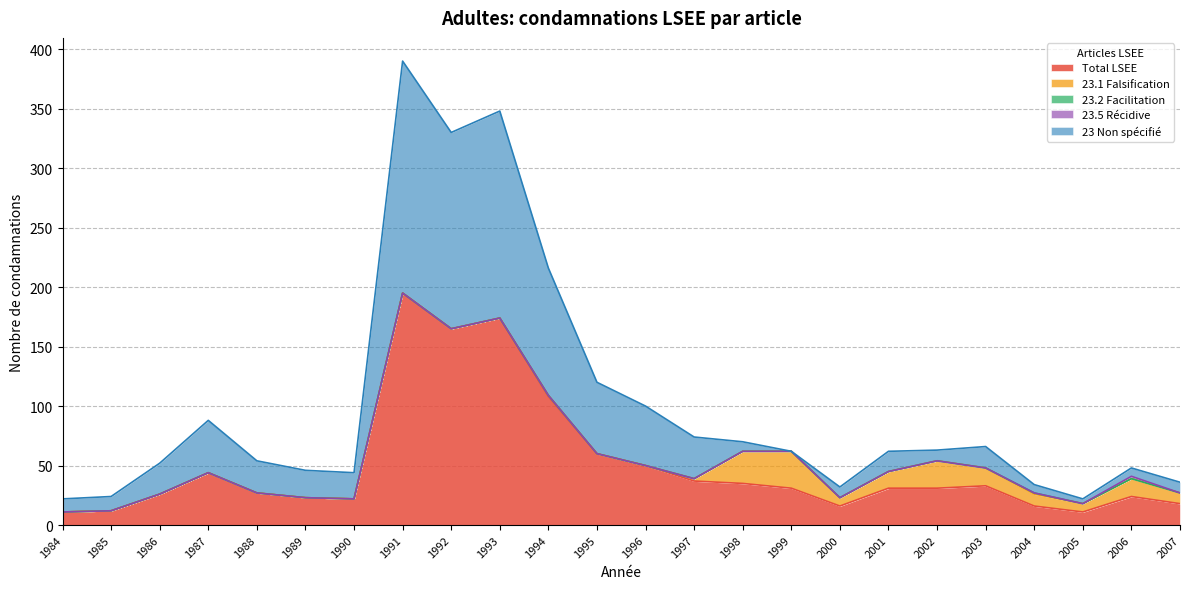

Reading left to right, list all the values displayed in this chart.

Total LSEE: 1984=11	1985=12	1986=26	1987=44	1988=27	1989=23	1990=22	1991=195	1992=165	1993=174	1994=108	1995=60	1996=50	1997=37	1998=35	1999=31	2000=16	2001=31	2002=31	2003=33	2004=16	2005=11	2006=24	2007=18
23.1 Falsification: 1984=0	1985=0	1986=0	1987=0	1988=0	1989=0	1990=0	1991=0	1992=0	1993=0	1994=1	1995=0	1996=0	1997=2	1998=27	1999=31	2000=7	2001=14	2002=23	2003=15	2004=10	2005=7	2006=15	2007=9
23.2 Facilitation: 1984=0	1985=0	1986=0	1987=0	1988=0	1989=0	1990=0	1991=0	1992=0	1993=0	1994=0	1995=0	1996=0	1997=0	1998=0	1999=0	2000=0	2001=0	2002=0	2003=0	2004=1	2005=0	2006=0	2007=0
23.5 Récidive: 1984=0	1985=0	1986=0	1987=0	1988=0	1989=0	1990=0	1991=0	1992=0	1993=0	1994=0	1995=0	1996=0	1997=0	1998=0	1999=0	2000=0	2001=0	2002=0	2003=0	2004=0	2005=0	2006=2	2007=0
23 Non spécifié: 1984=11	1985=12	1986=26	1987=44	1988=27	1989=23	1990=22	1991=195	1992=165	1993=174	1994=107	1995=60	1996=50	1997=35	1998=8	1999=0	2000=9	2001=17	2002=9	2003=18	2004=7	2005=4	2006=7	2007=9